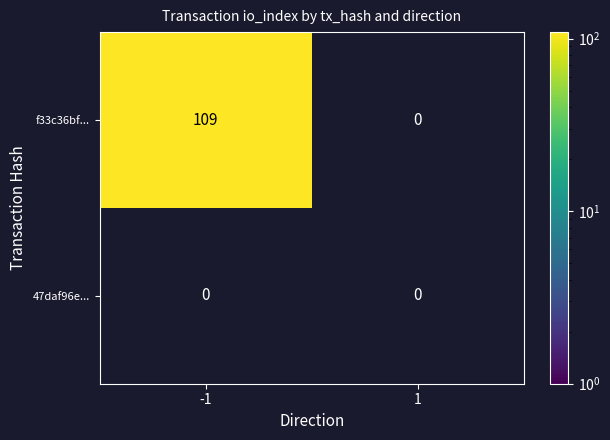

At which category is the sum across all series the highest?

-1